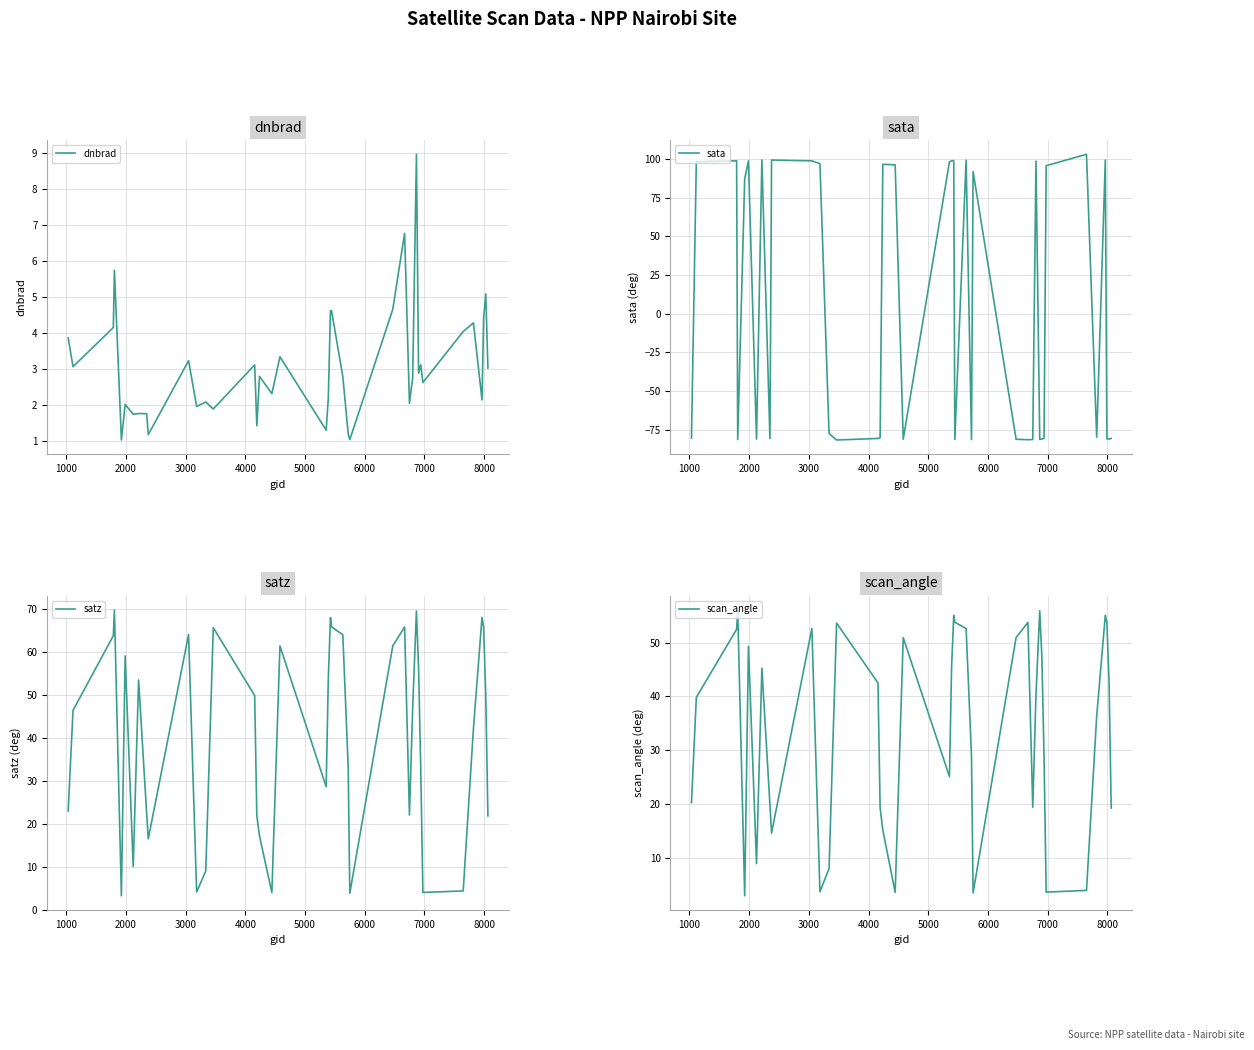

What is the lowest value of the dnbrad series?

1.0